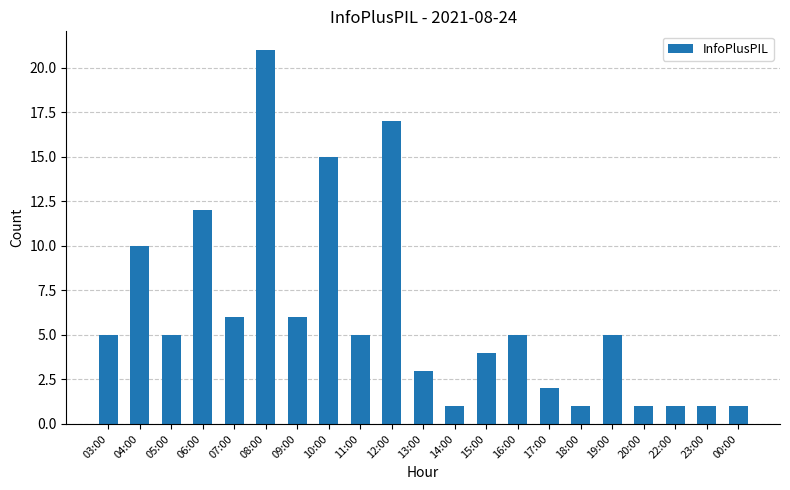

Are the bars grouped side by side (vs. stacked)?

No